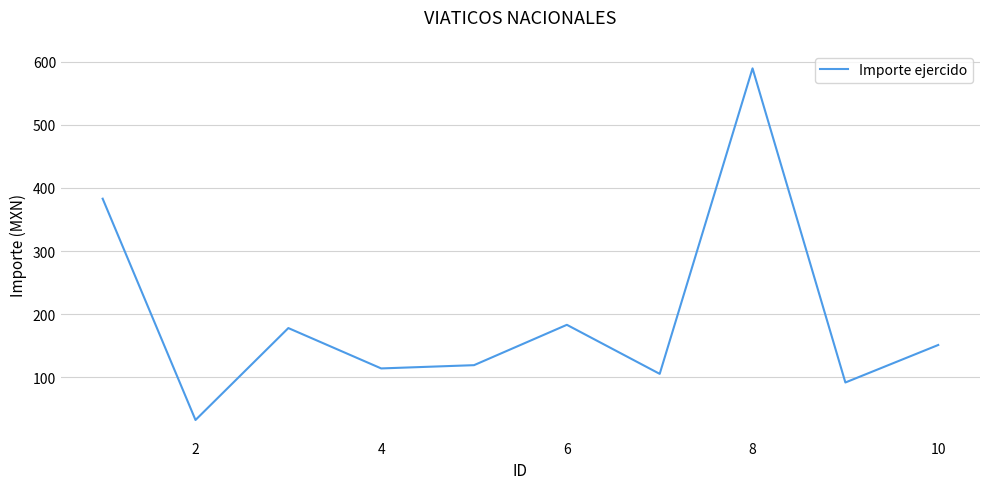

What is the smallest value displayed?

32.0